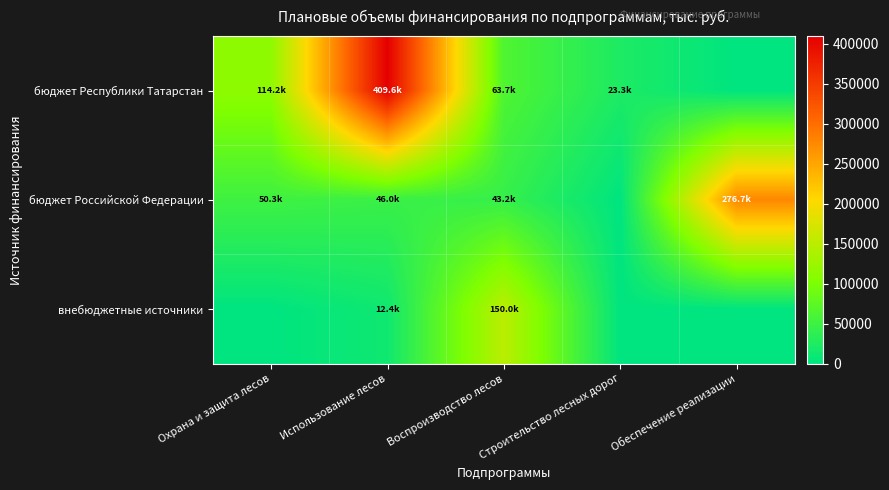

How many series are shown in this chart?

3